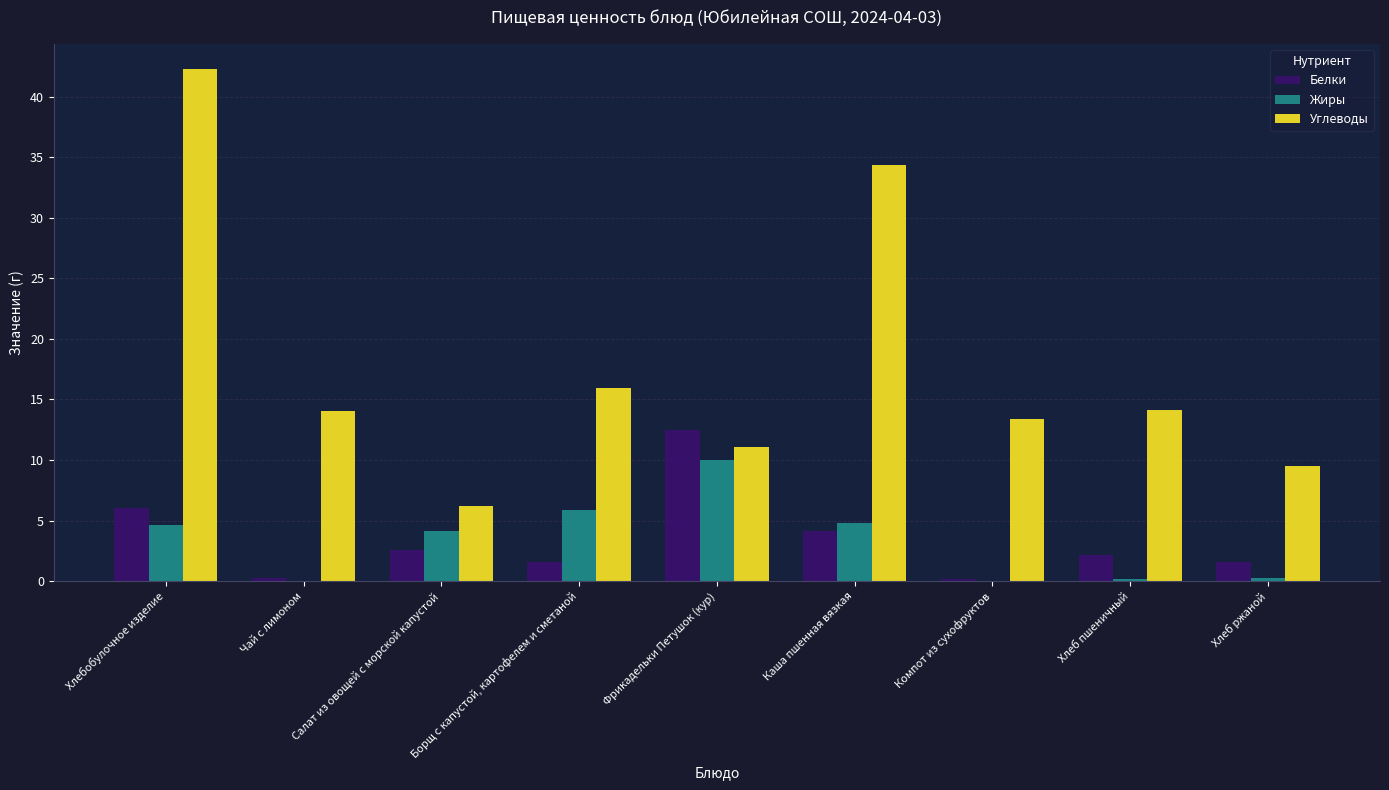

What is the maximum value shown in the chart?

42.2